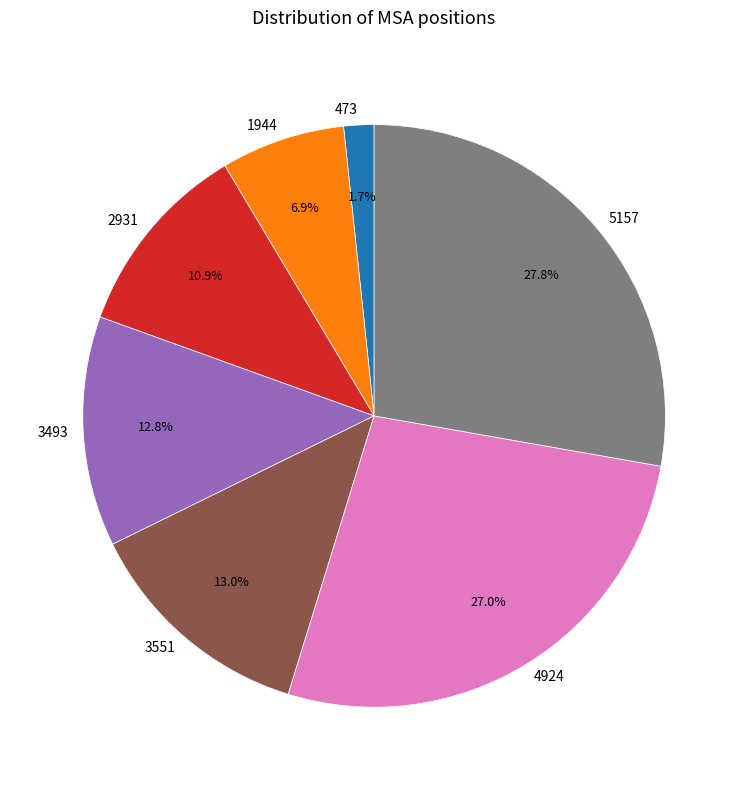

Between 4924 and 2931, which is larger?

4924